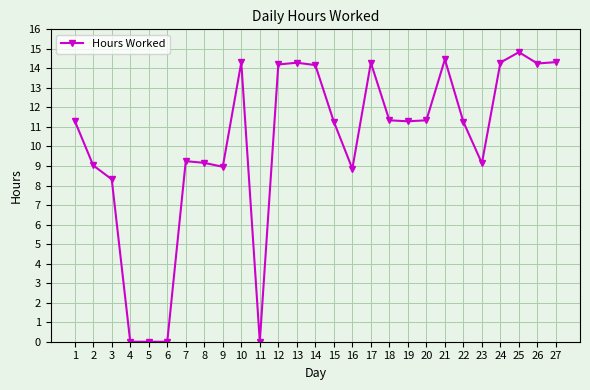

Where is the data nearest to the value 7?

3